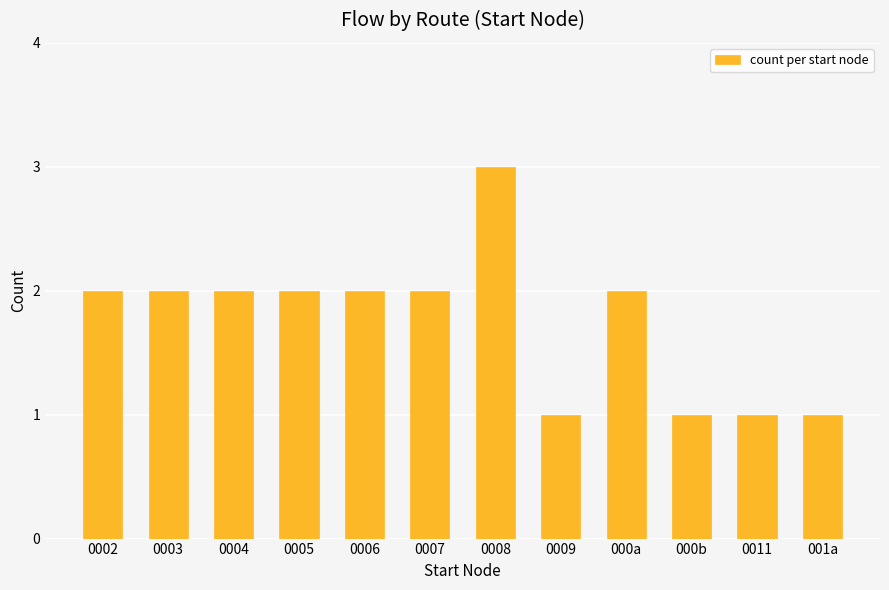

What is the sum of the values at 0004 and 0006?

4